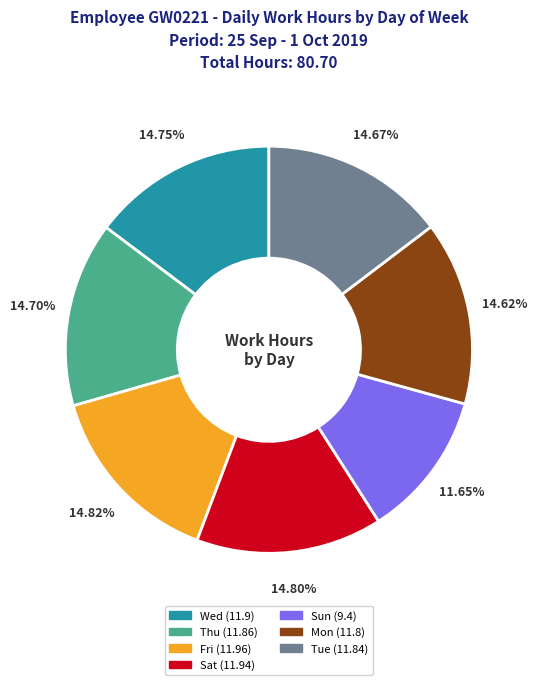

Does Sun represent more than half of the total?

No